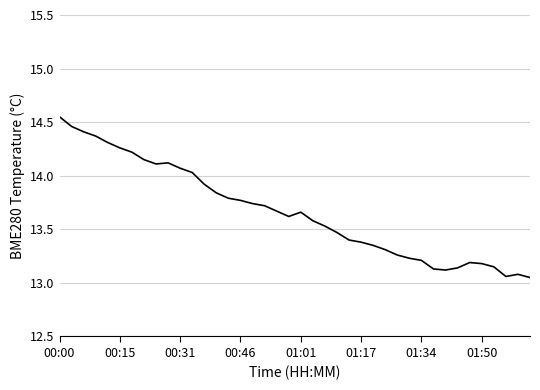

What is the difference between the maximum and minimum values?

1.5